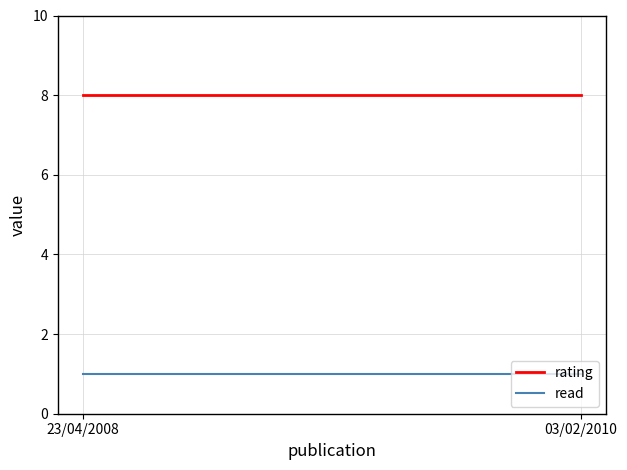

What is the average value of the rating series?

8